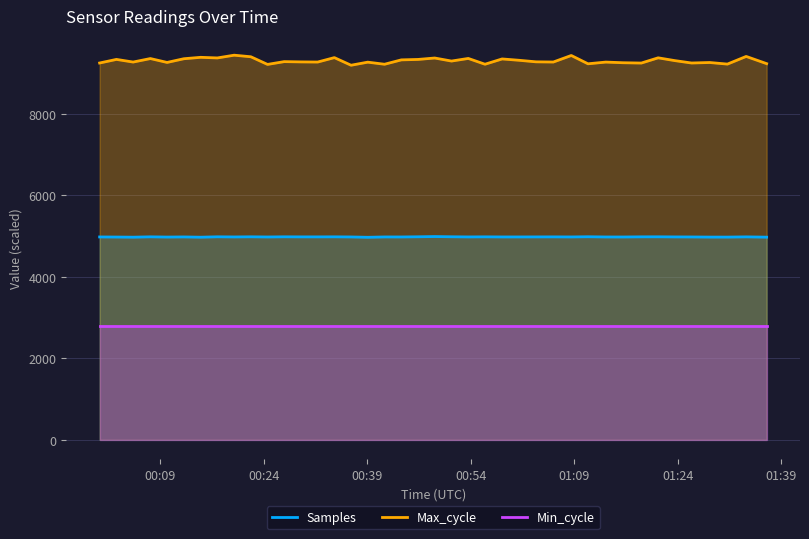

Reading left to right, list all the values displayed in this chart.

Samples: 4980.4	4978.3	4974.9	4983.4	4977.8	4981.0	4974.4	4984.0	4980.6	4983.8	4979.8	4983.8	4982.2	4982.0	4983.2	4980.4	4972.2	4980.7	4980.2	4984.4	4990.3	4984.7	4981.0	4983.1	4980.6	4980.7	4981.5	4982.2	4980.5	4985.3	4979.9	4979.5	4983.1	4983.9	4981.2	4980.2	4977.3	4977.0	4982.4	4975.5
Max_cycle: 9250.2	9338.4	9273.5	9359.2	9264.2	9354.8	9389.6	9374.5	9441.9	9403.3	9215.5	9283.9	9277.1	9273.8	9382.2	9195.4	9270.9	9219.5	9326.9	9337.6	9372.6	9298.0	9362.0	9220.0	9349.8	9316.7	9278.8	9274.2	9434.6	9230.8	9272.7	9256.7	9249.1	9377.2	9308.6	9250.3	9262.2	9223.3	9411.4	9234.0
Min_cycle: 2800.0	2800.0	2800.0	2800.0	2800.0	2800.0	2800.0	2800.0	2800.0	2800.0	2800.0	2800.0	2800.0	2800.0	2800.0	2800.0	2800.0	2800.0	2800.0	2800.0	2800.0	2800.0	2800.0	2800.0	2800.0	2800.0	2800.0	2800.0	2800.0	2800.0	2800.0	2800.0	2800.0	2800.0	2800.0	2800.0	2800.0	2800.0	2800.0	2800.0